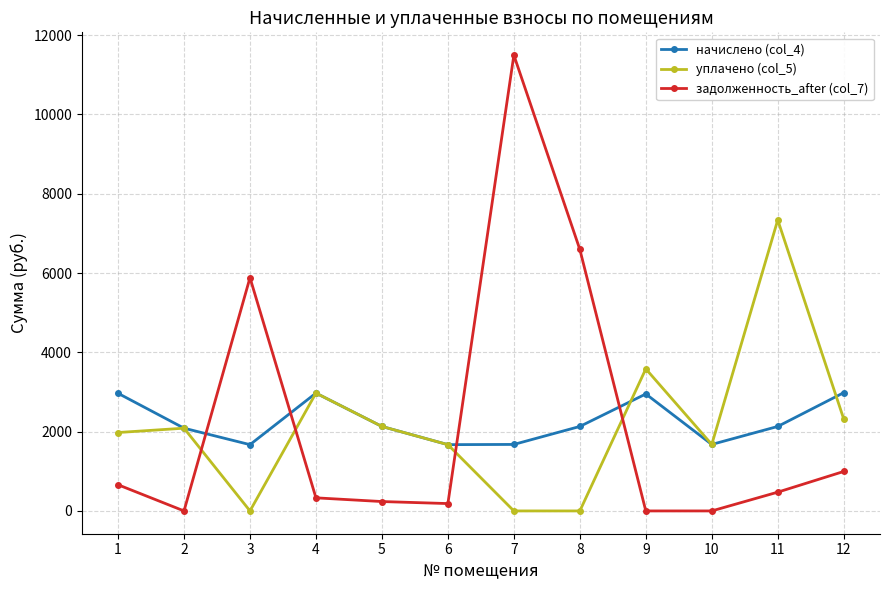

What is the sum of all задолженность_after (col_7) values?

26855.0